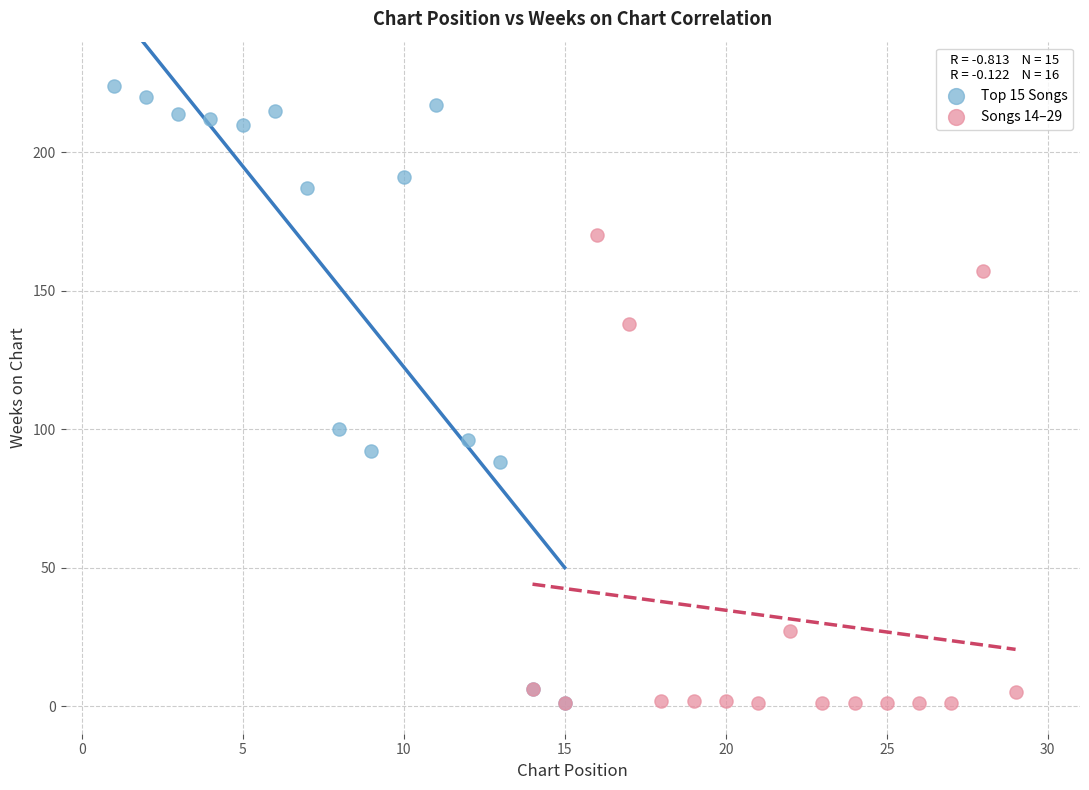

Which series contains the highest Y value?

Top 15 Songs